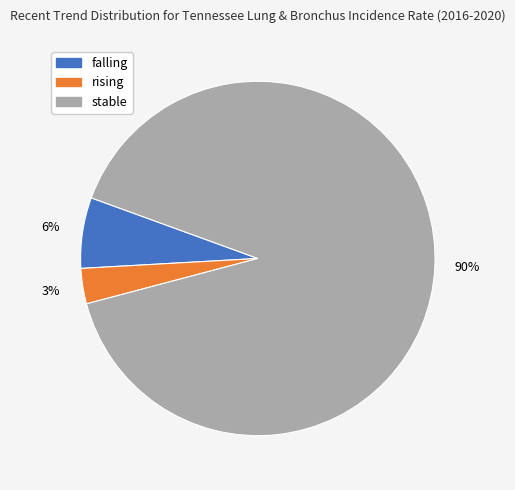

Do stable and falling together represent more than half of the pie?

Yes